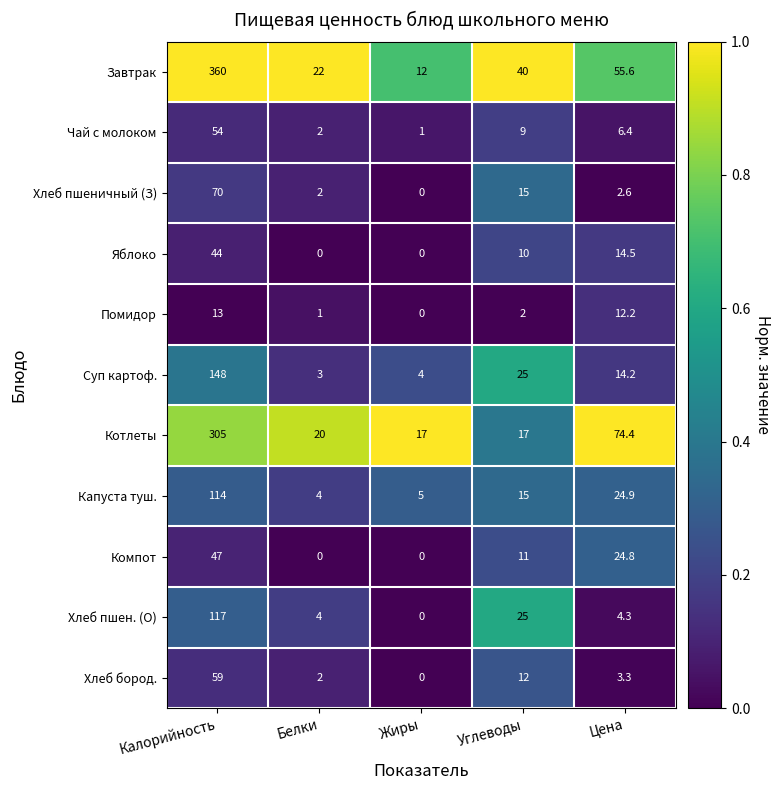

Which series changed the most between Калорийность and Белки?

Завтрак